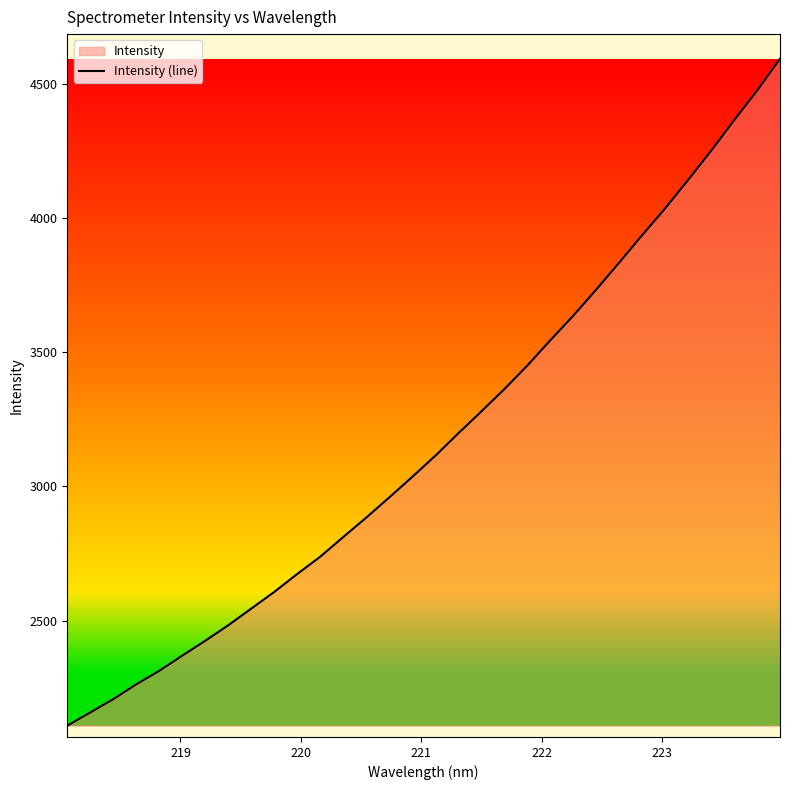

How many lines are shown in the chart?

1